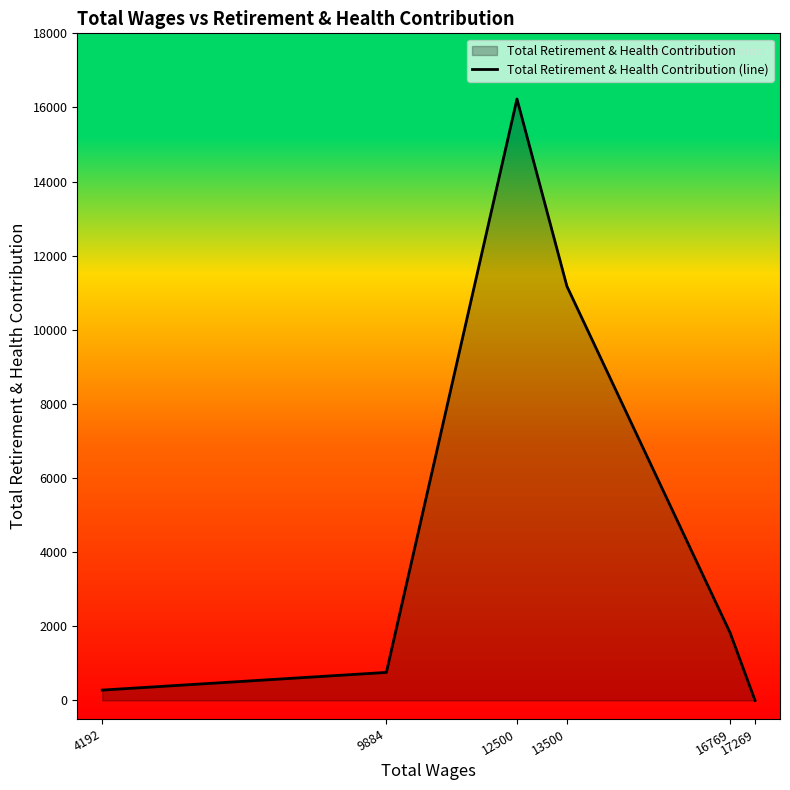

At which label does the data first exceed 1827?

12500